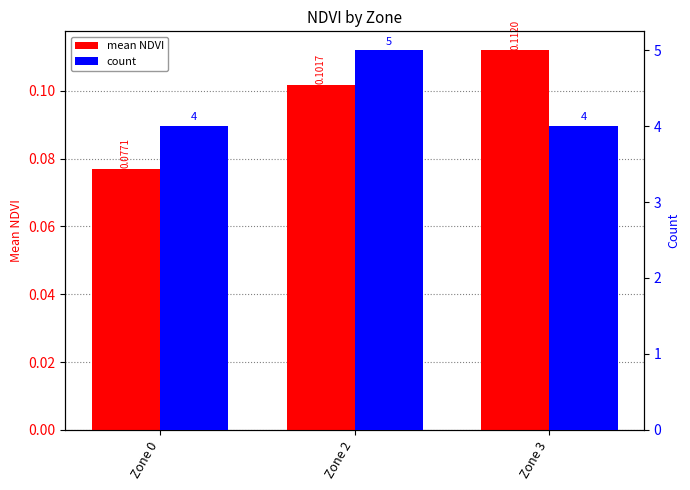

What are all the series names shown in the legend?

mean NDVI, count